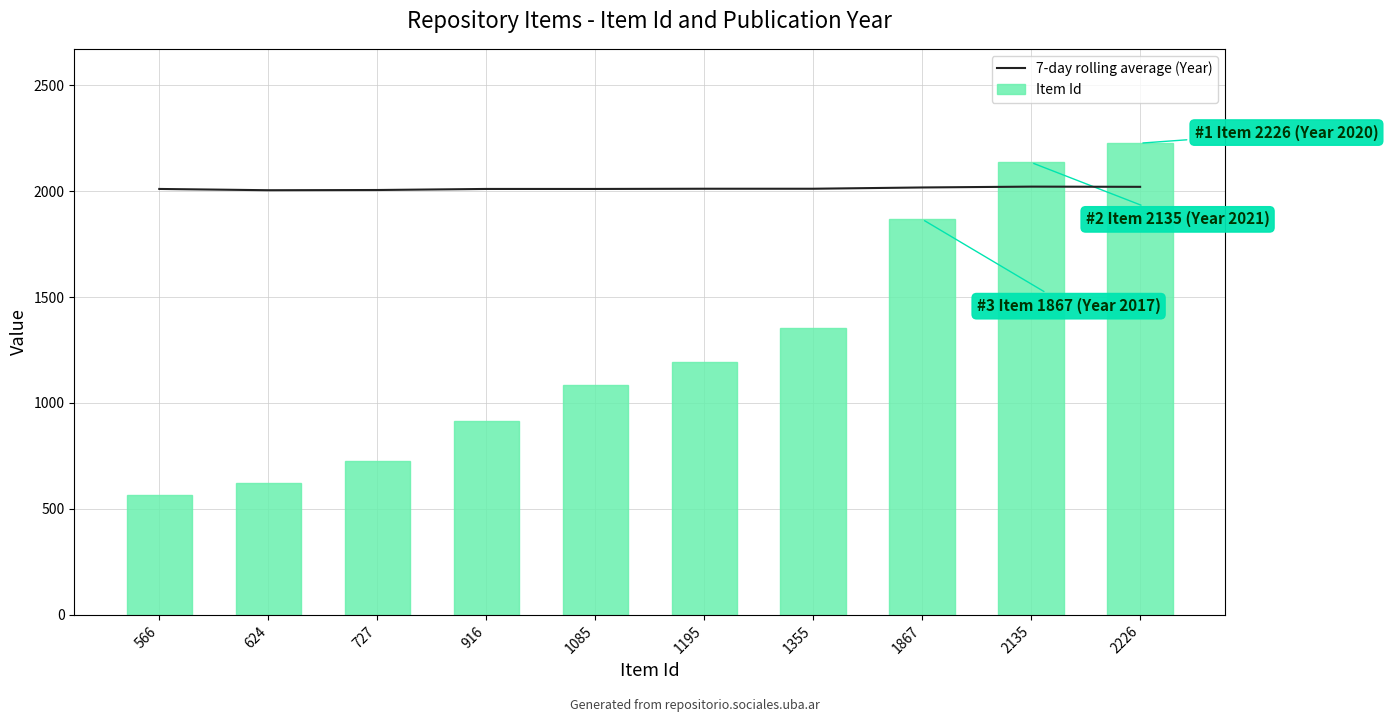

Rank the categories by 7-day rolling average (Year) value from lowest to highest.

624, 727, 566, 916, 1085, 1195, 1355, 1867, 2226, 2135